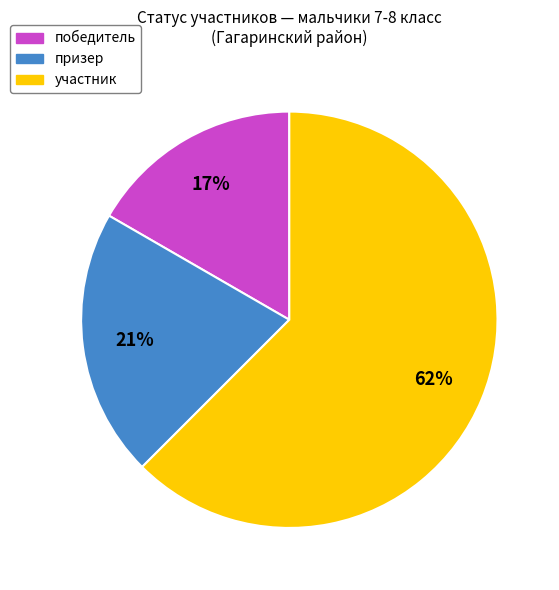

Is there a majority slice in this chart?

Yes